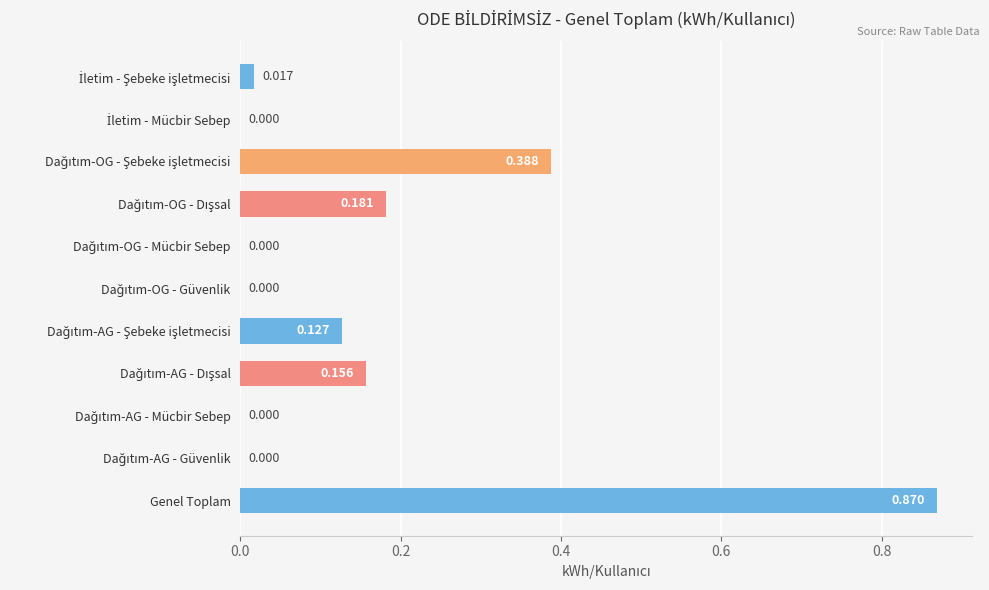

Which category has the highest value across all series?

Genel Toplam